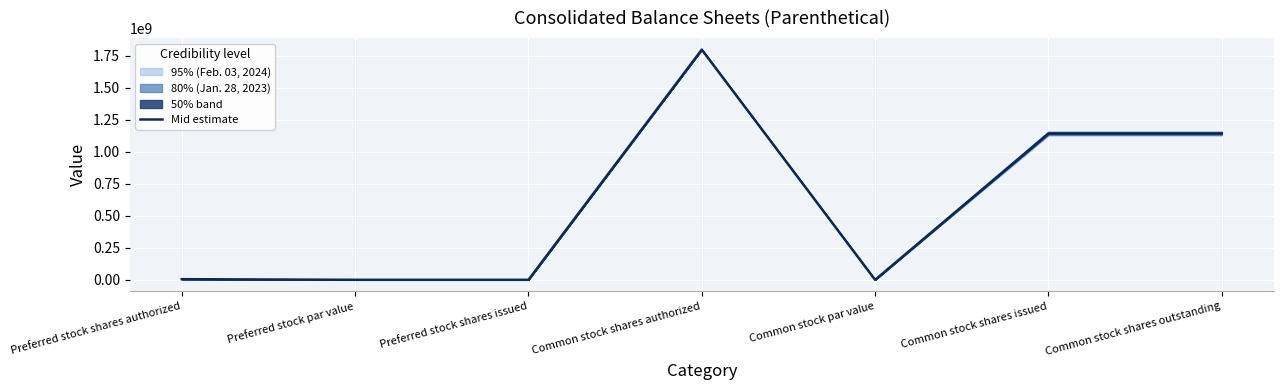

Between Preferred stock shares authorized and Common stock shares issued, which is larger?

Common stock shares issued